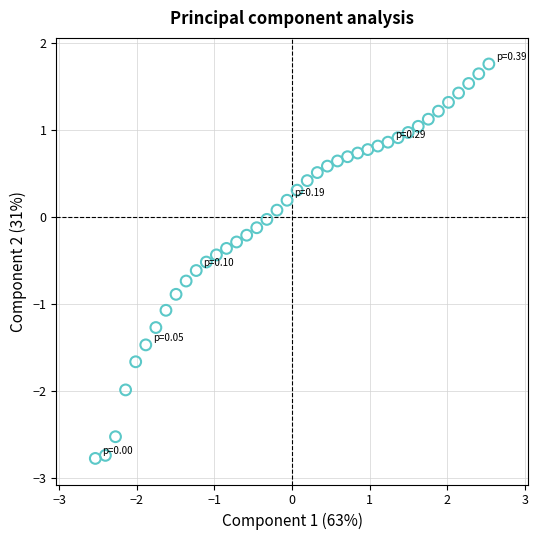

What is the range of X values (max minus min)?

5.1